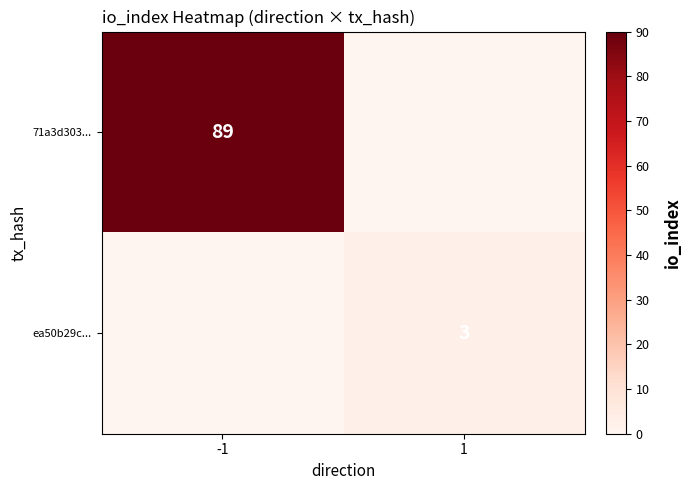

Is it true that ea50b29c... equals 3 at 1?

True